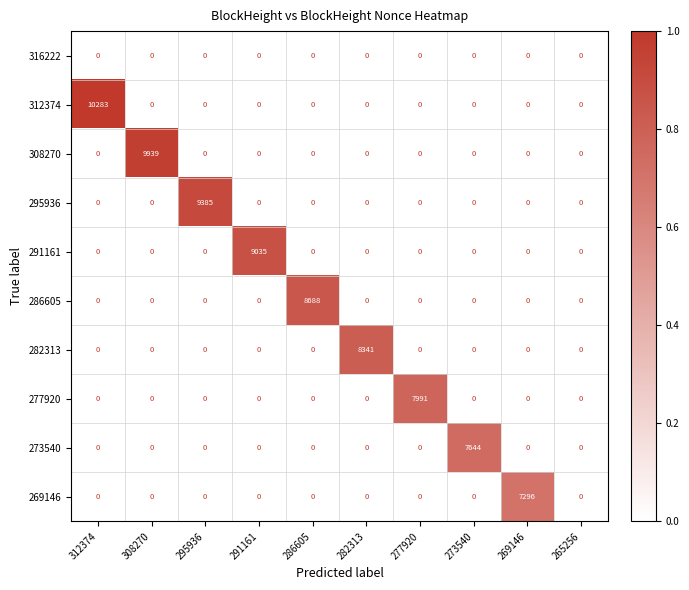

At which category is the sum across all series the highest?

312374